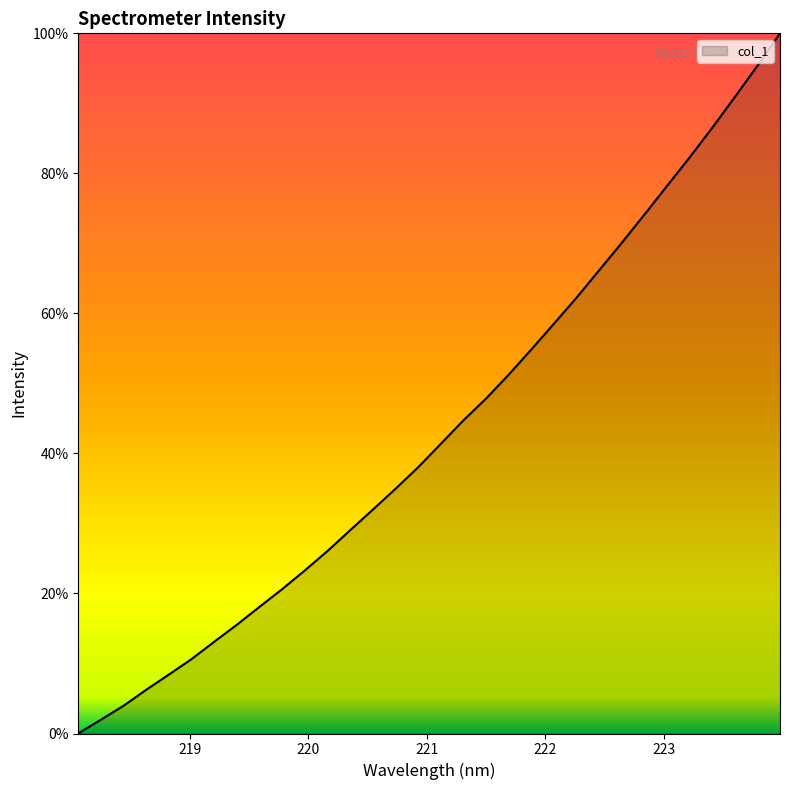

Reading right to left, list all the values displayed in this chart.

100.0	95.4	90.9	86.5	82.3	78.2	74.1	70.1	66.1	62.2	58.5	54.8	51.2	47.8	44.7	41.3	38.0	34.9	32.0	29.0	26.1	23.3	20.6	18.1	15.5	13.1	10.6	8.4	6.2	4.0	2.0	0.0